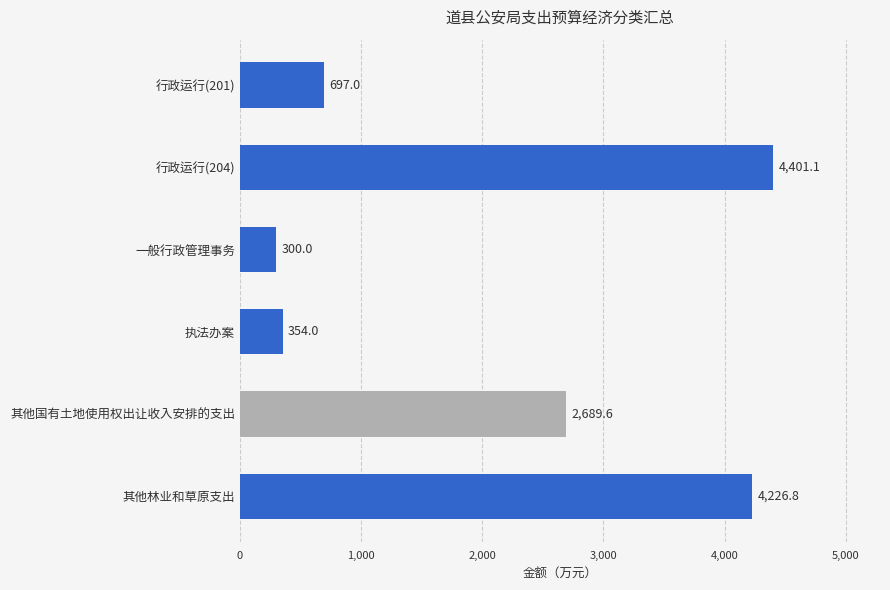

What is the change in value from 一般行政管理事务 to 其他林业和草原支出?

+3926.8